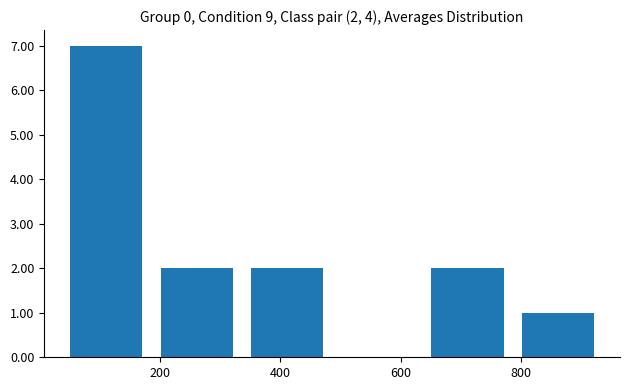

Over which range of the x-axis is the bar tallest?

36 to 186